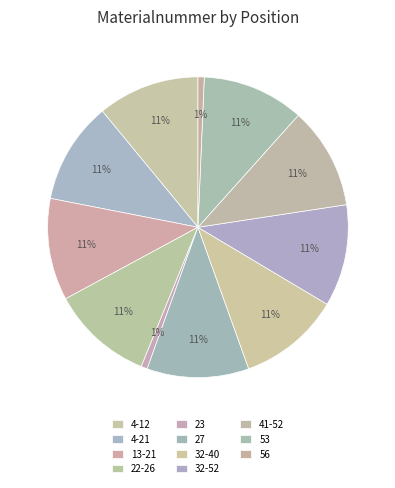

Count the number of slices in the pie.

11